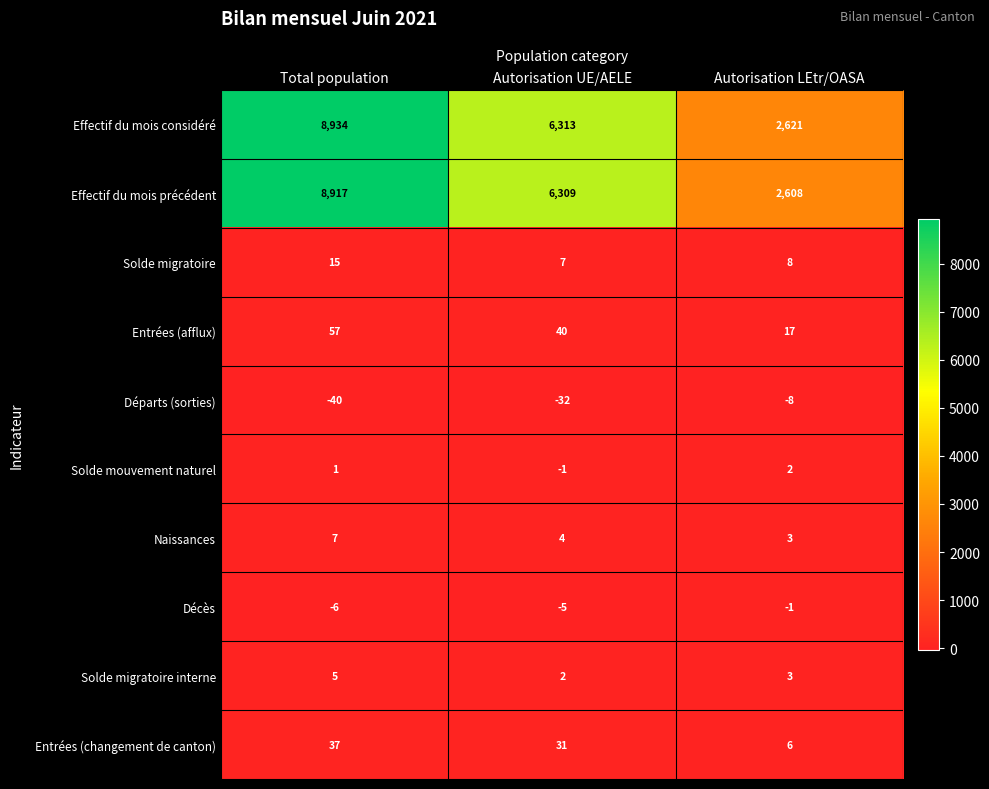

Reading right to left, what are all the values shown in this chart?

Effectif du mois considéré: 2621	6313	8934
Effectif du mois précédent: 2608	6309	8917
Solde migratoire: 8	7	15
Entrées (afflux): 17	40	57
Départs (sorties): -8	-32	-40
Solde mouvement naturel: 2	-1	1
Naissances: 3	4	7
Décès: -1	-5	-6
Solde migratoire interne: 3	2	5
Entrées (changement de canton): 6	31	37